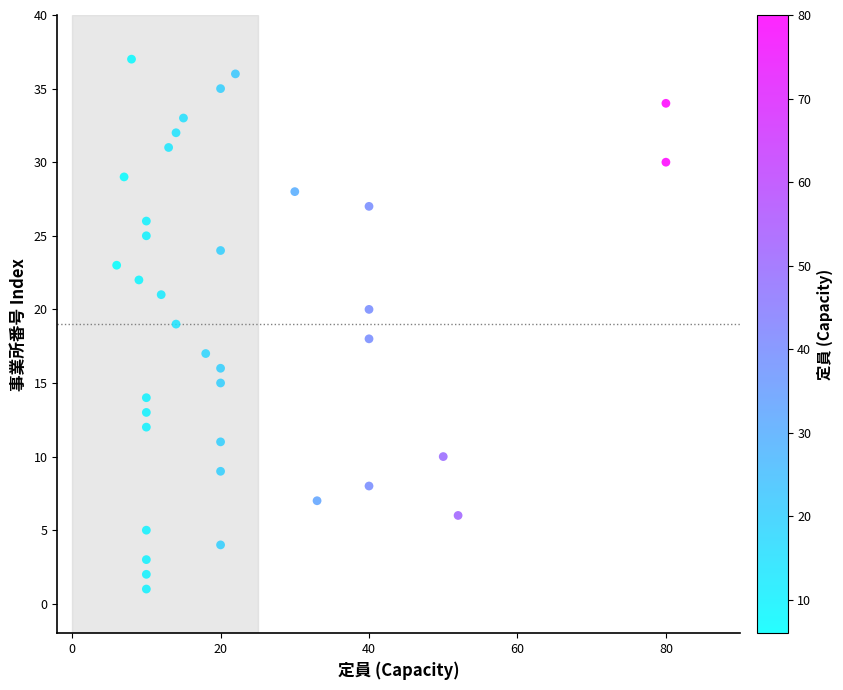

What is the range of Y values (max minus min)?

36